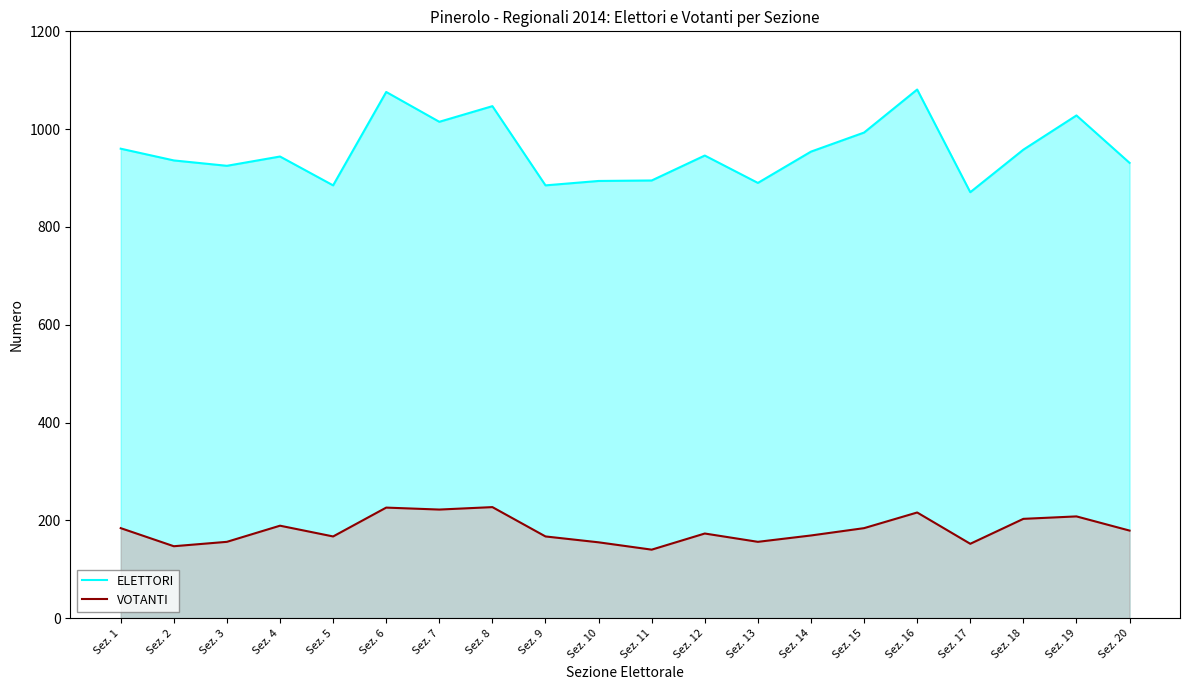

The value of ELETTORI at Sez. 20 is 931. True or false?

True